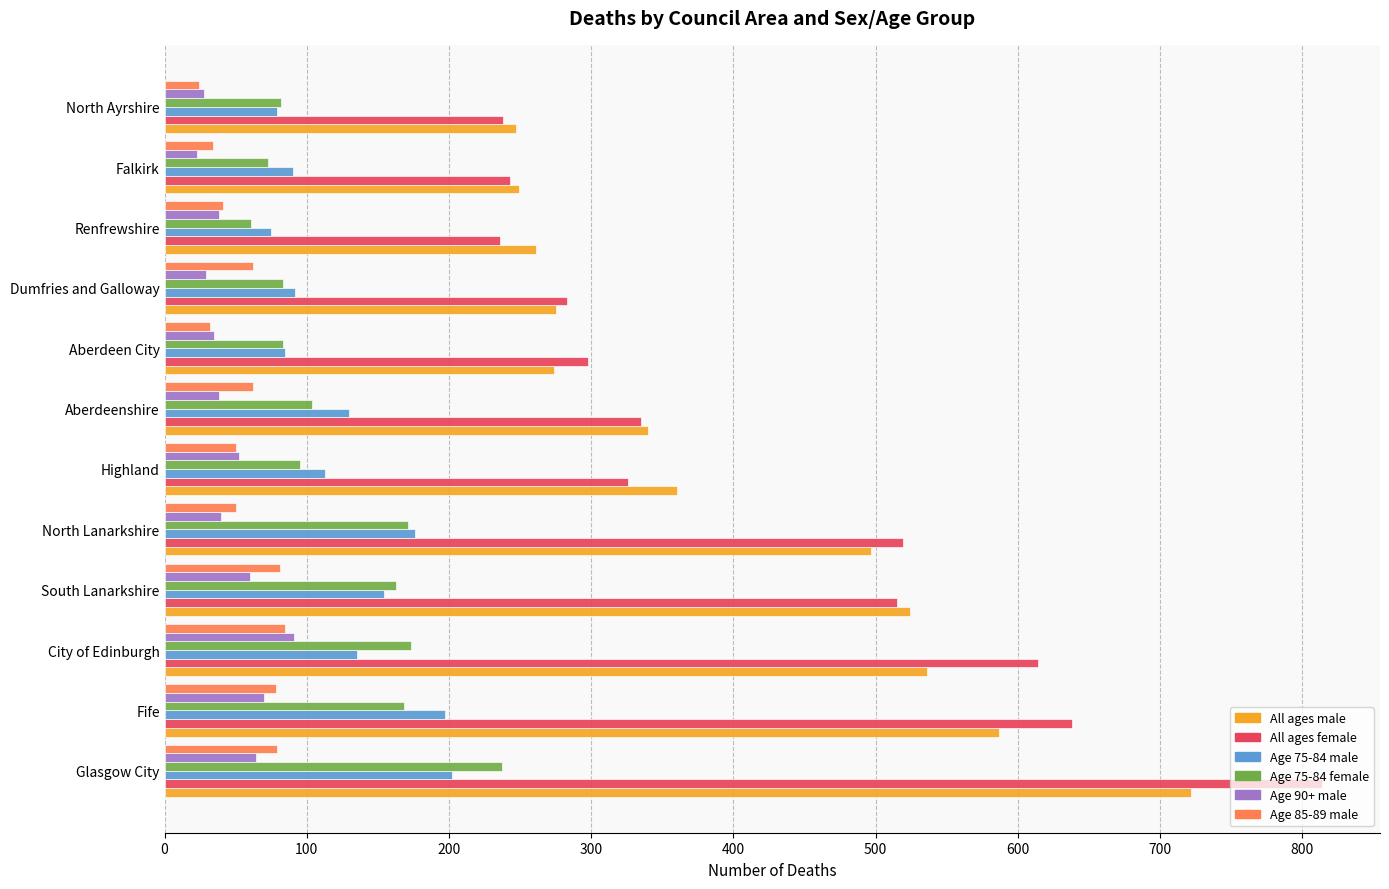

How many series are shown in this chart?

6